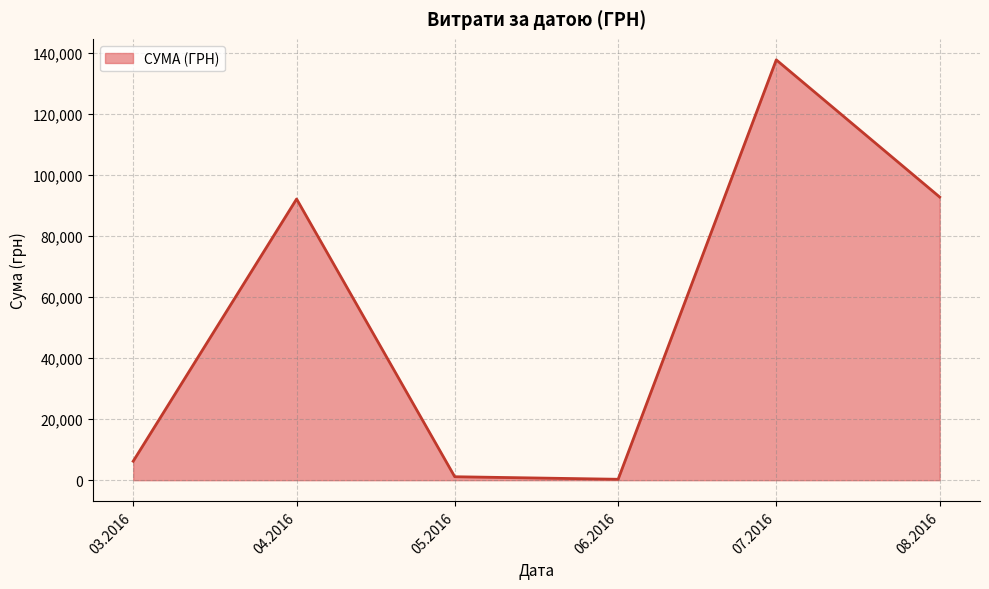

What is the sum of all values?

330564.5